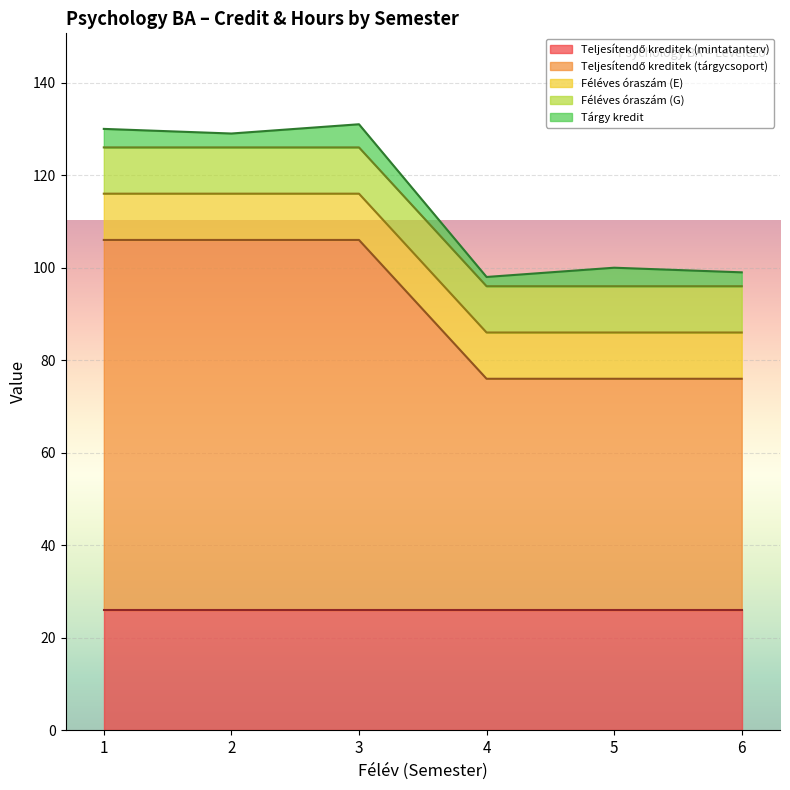

What is the sum of all Teljesítendő kreditek (mintatanterv) values?

156